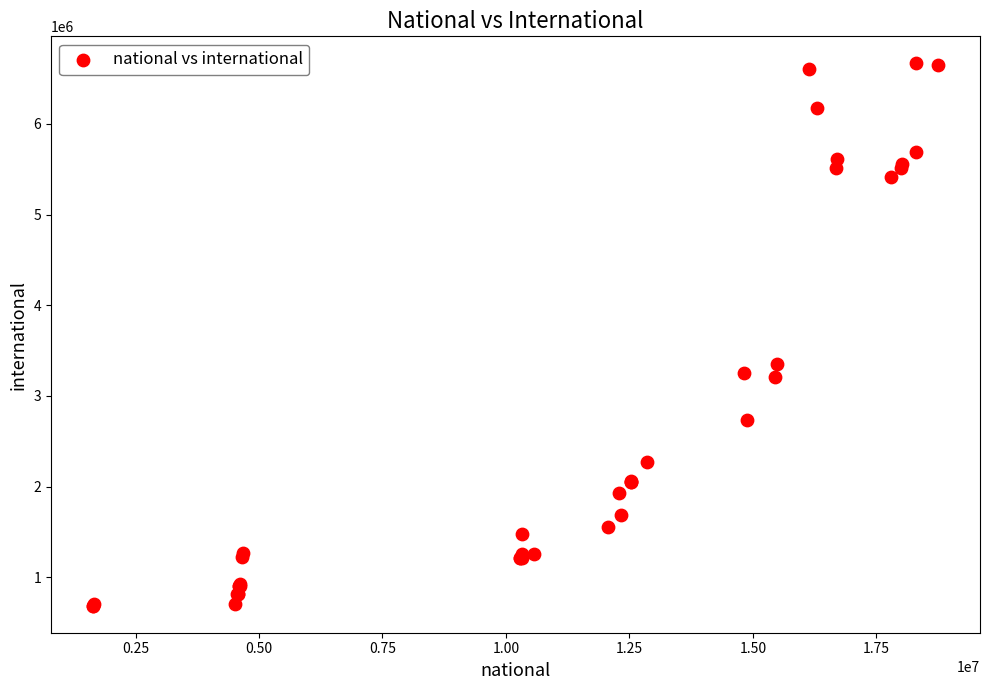

What Y value in the scatter plot is closest to 3676999?

3354730